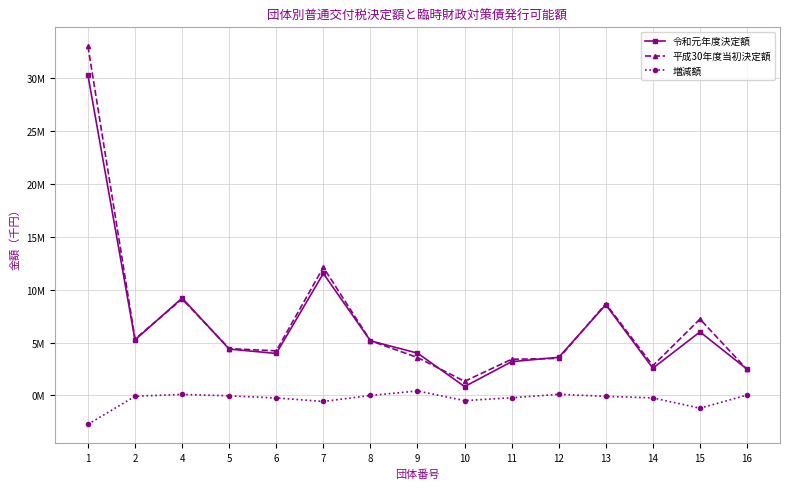

What is the difference between the maximum and minimum values in the 増減額 series?

3162370